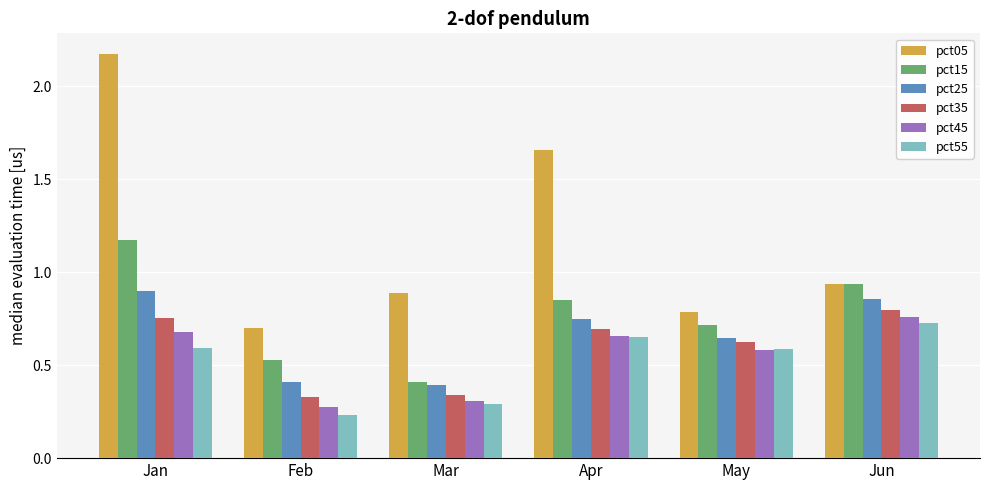

How many bars are there in total?

36